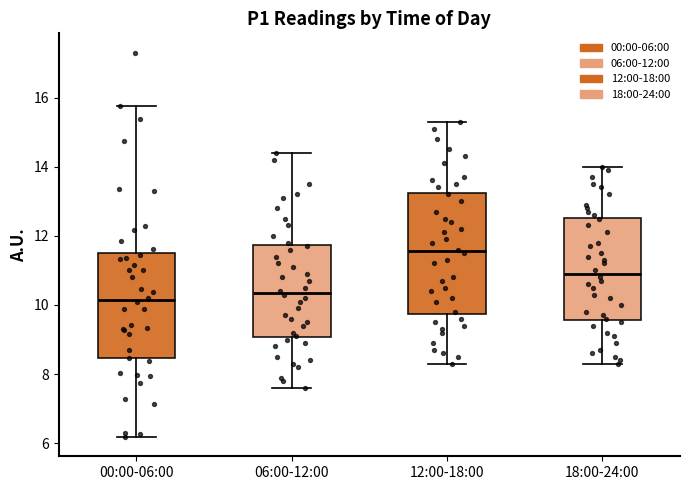

Comparing the boxes themselves (not the whiskers), which one is the tallest?

12:00-18:00